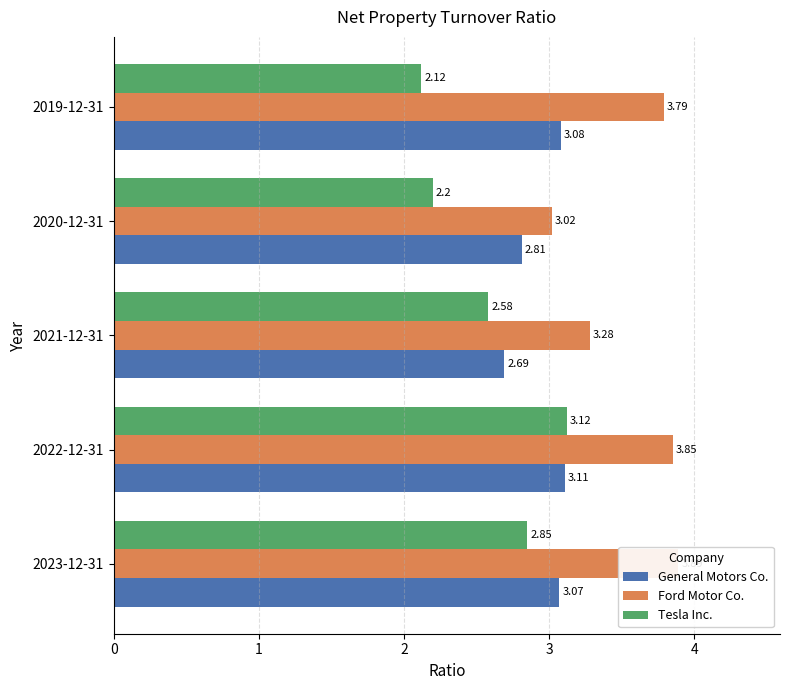

Which has a higher value, 3 or 1?

1